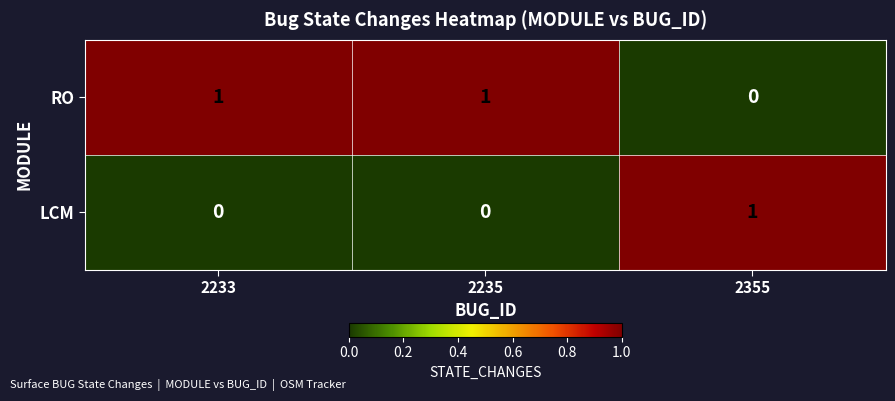

Where is RO nearest to the value 0?

2355